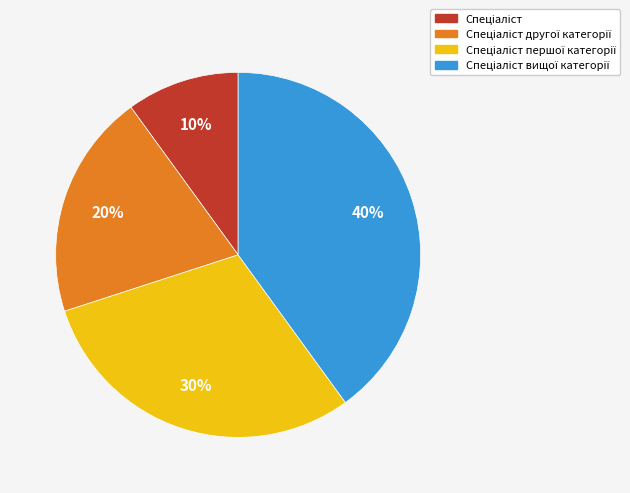

Is there a majority slice in this chart?

No